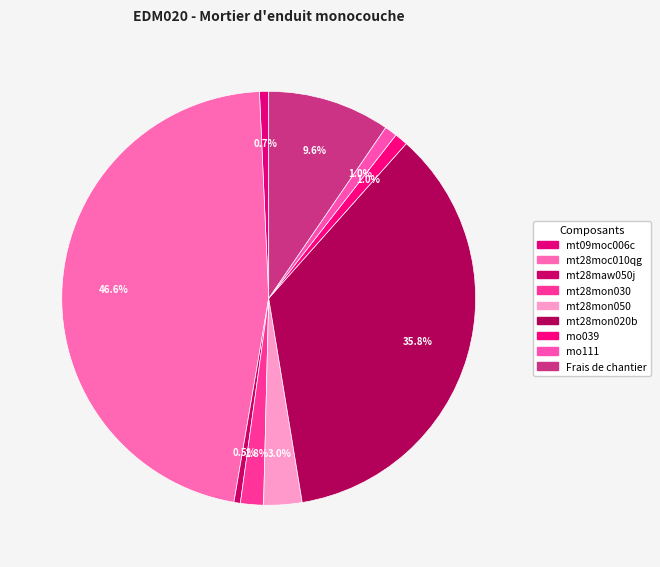

To the nearest percent, what portion does mt09moc006c represent?

1%